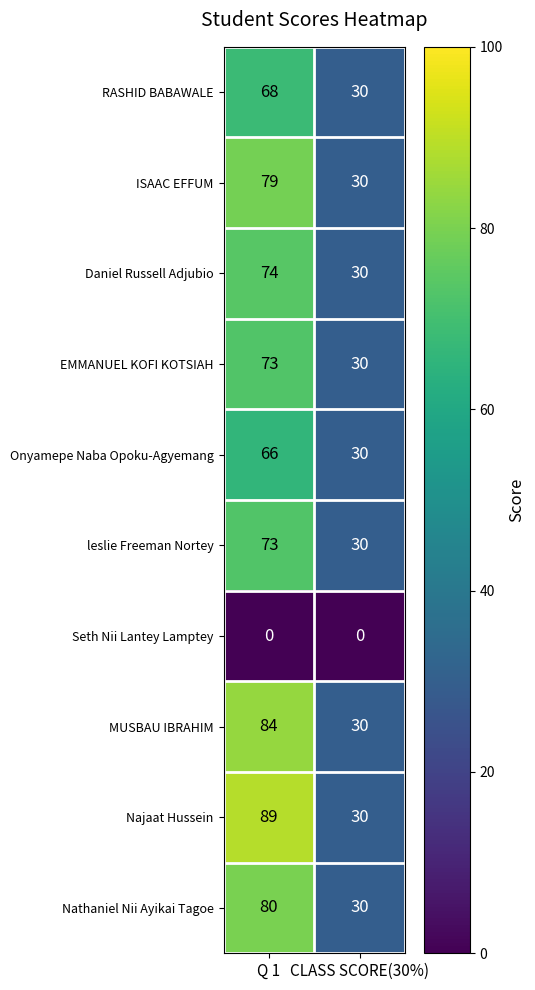

Which series changed the most between Q 1 and CLASS SCORE(30%)?

Najaat Hussein